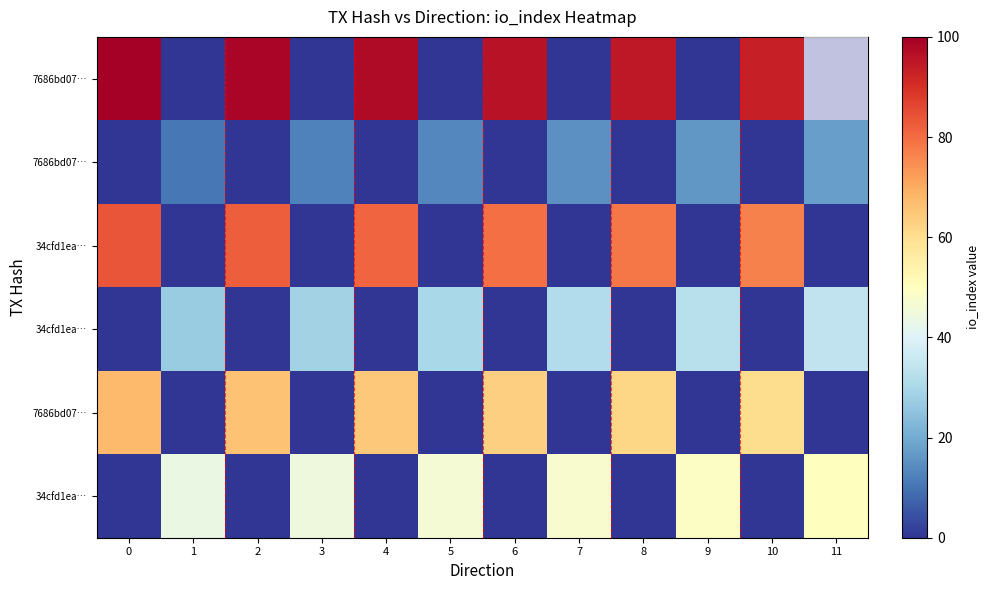

What is the spread (max minus min) of values at 7?

47.6